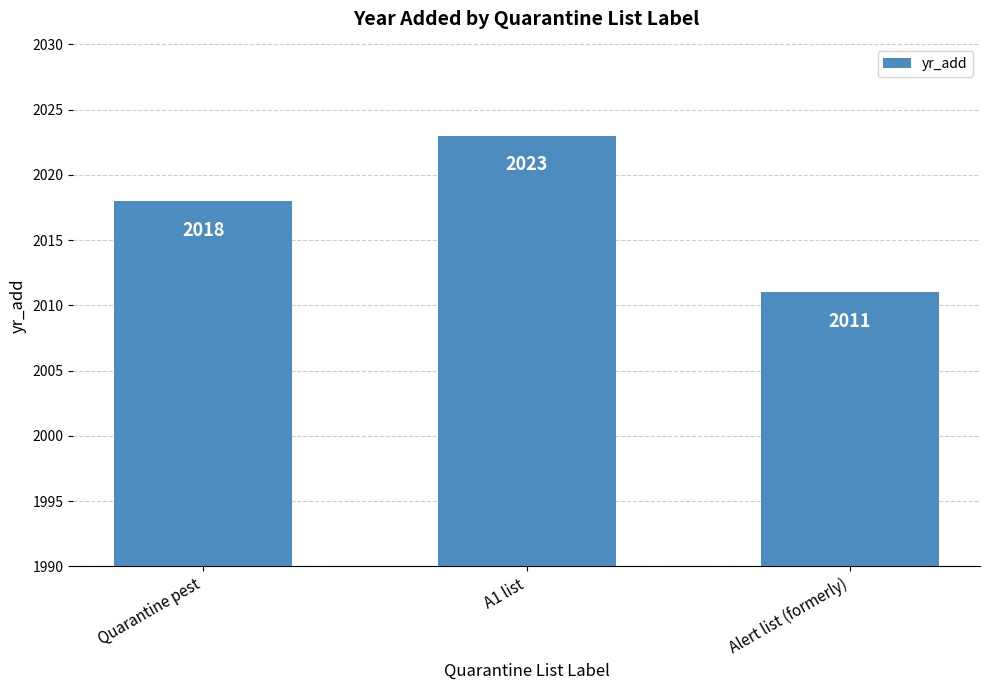

What is the difference between the maximum and minimum values?

12